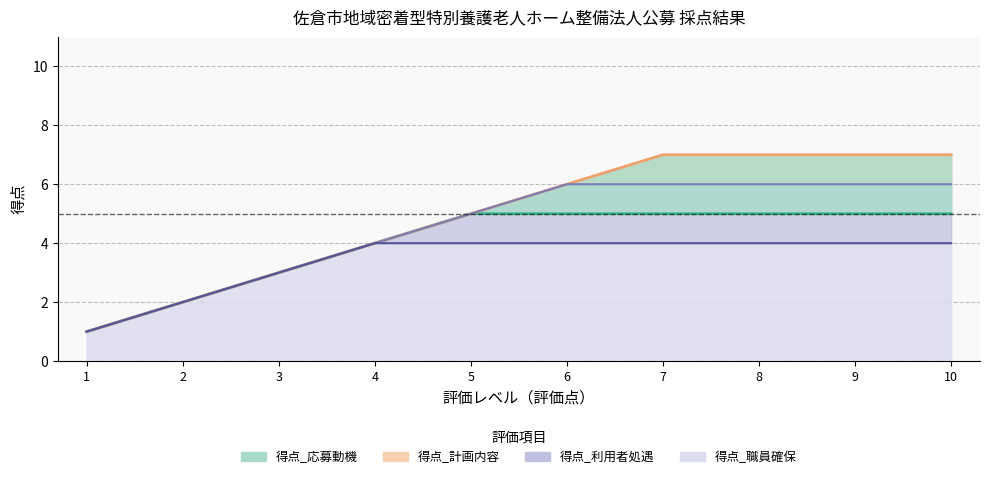

Which has a higher value, 1 or 7?

7